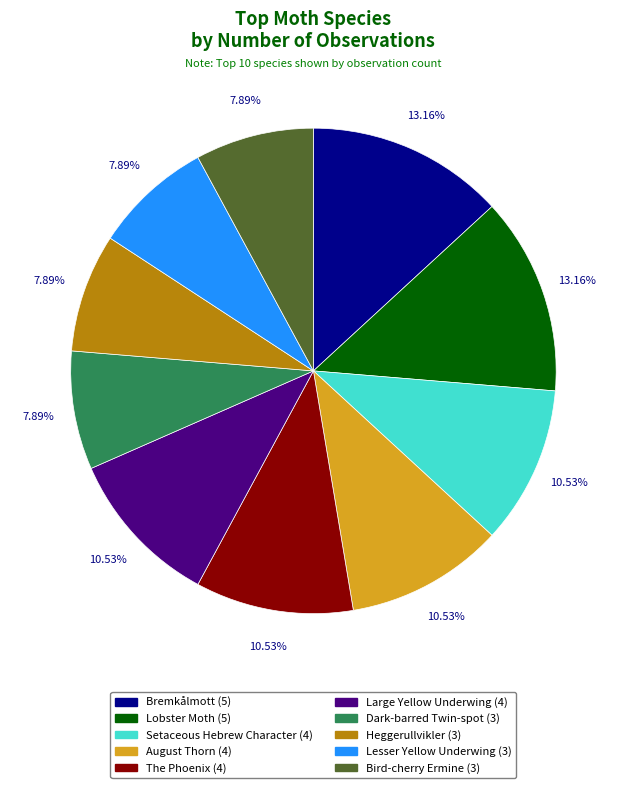

The Lesser Yellow Underwing (3) slice represents 8% of the pie. True or false?

True